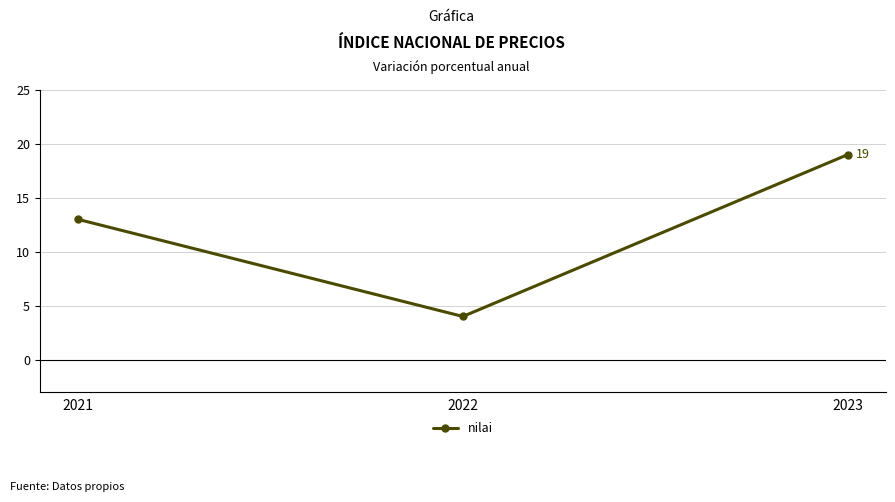

Does the chart have visible grid lines?

Yes